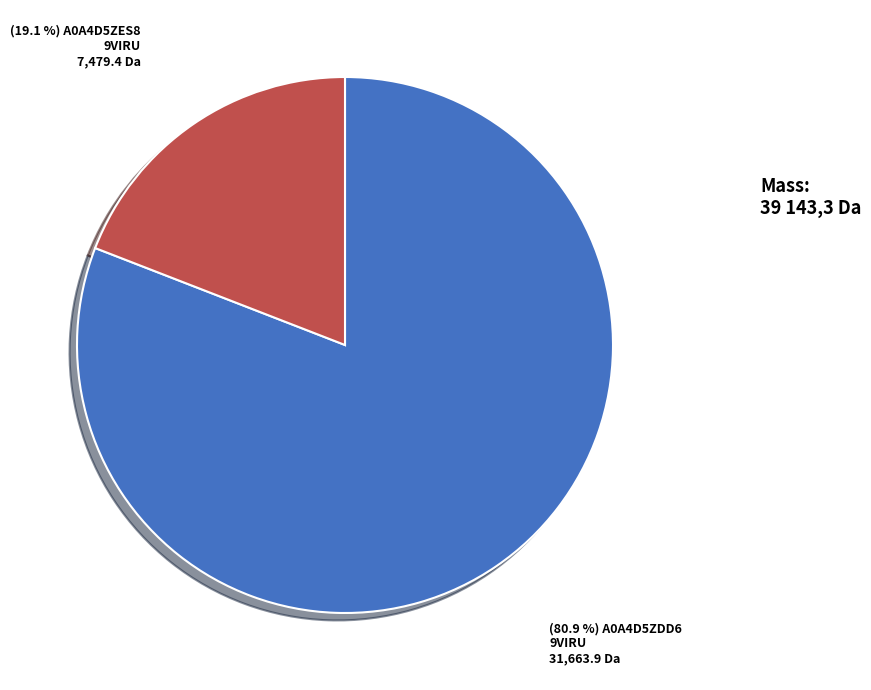

Count the number of slices in the pie.

2